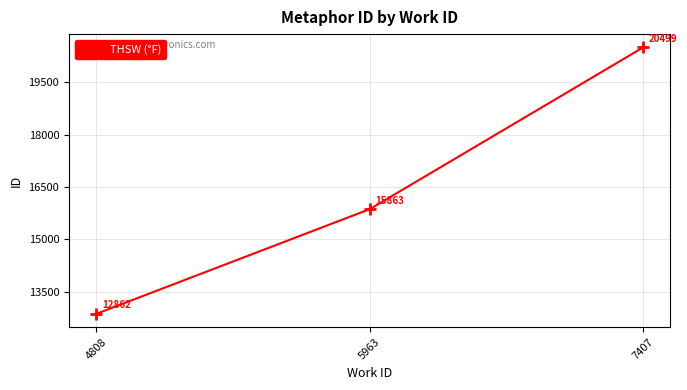

The value at 5963 is 8631. True or false?

False